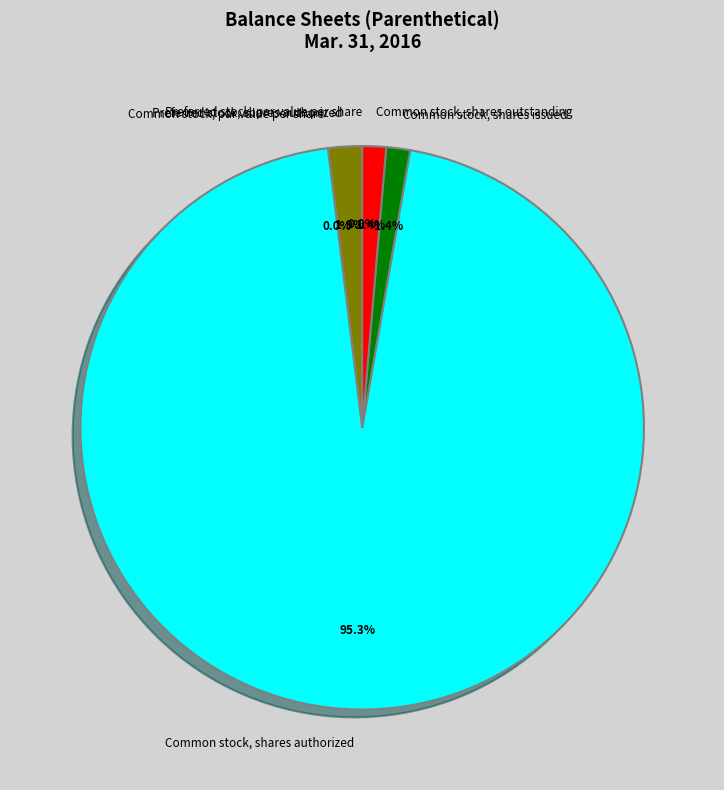

True or false: Common stock, par value per share accounts for 11% of the total.

False